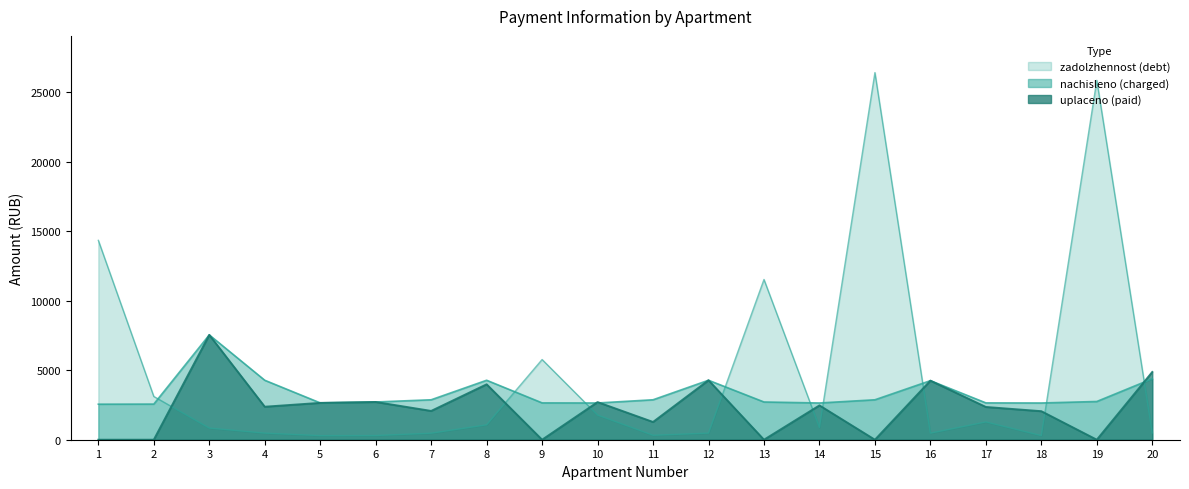

At which category does the chart reach its peak across all series?

15